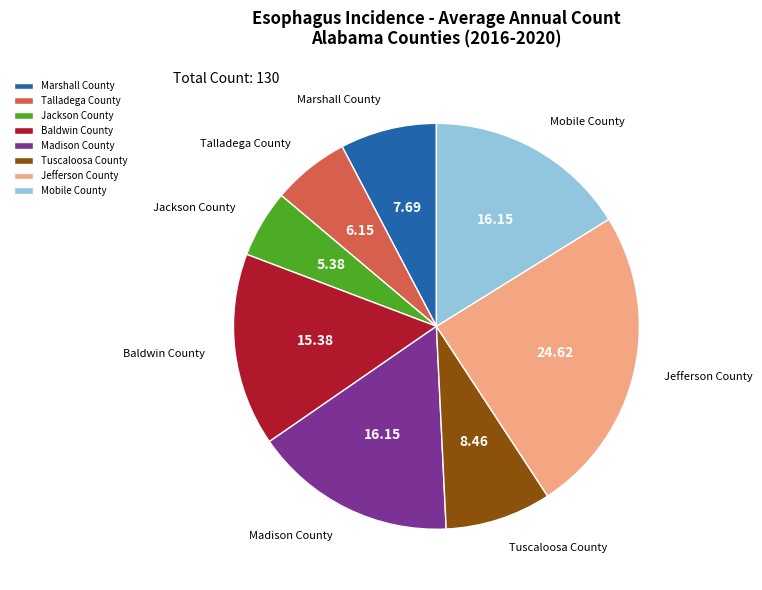

Which category has the biggest portion of the pie?

Jefferson County